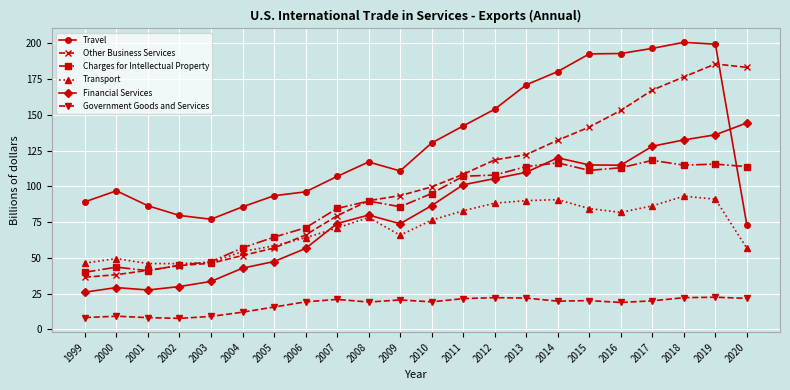

Where is the first local maximum for Transport?

2000